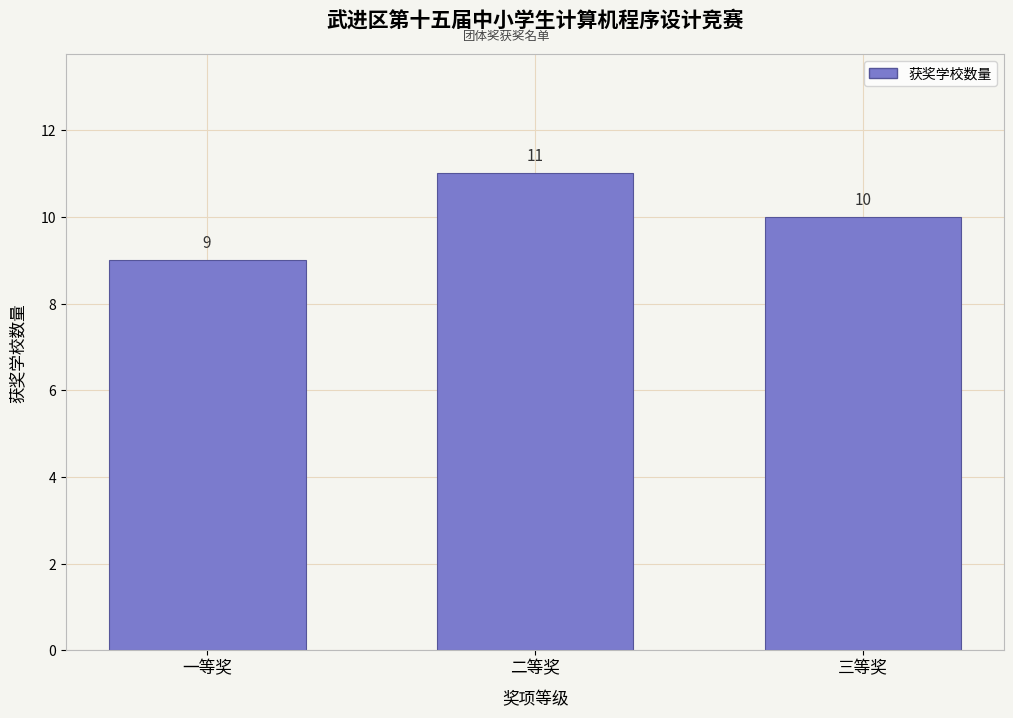

Reading left to right, transcribe all the data shown in this chart.

9	11	10